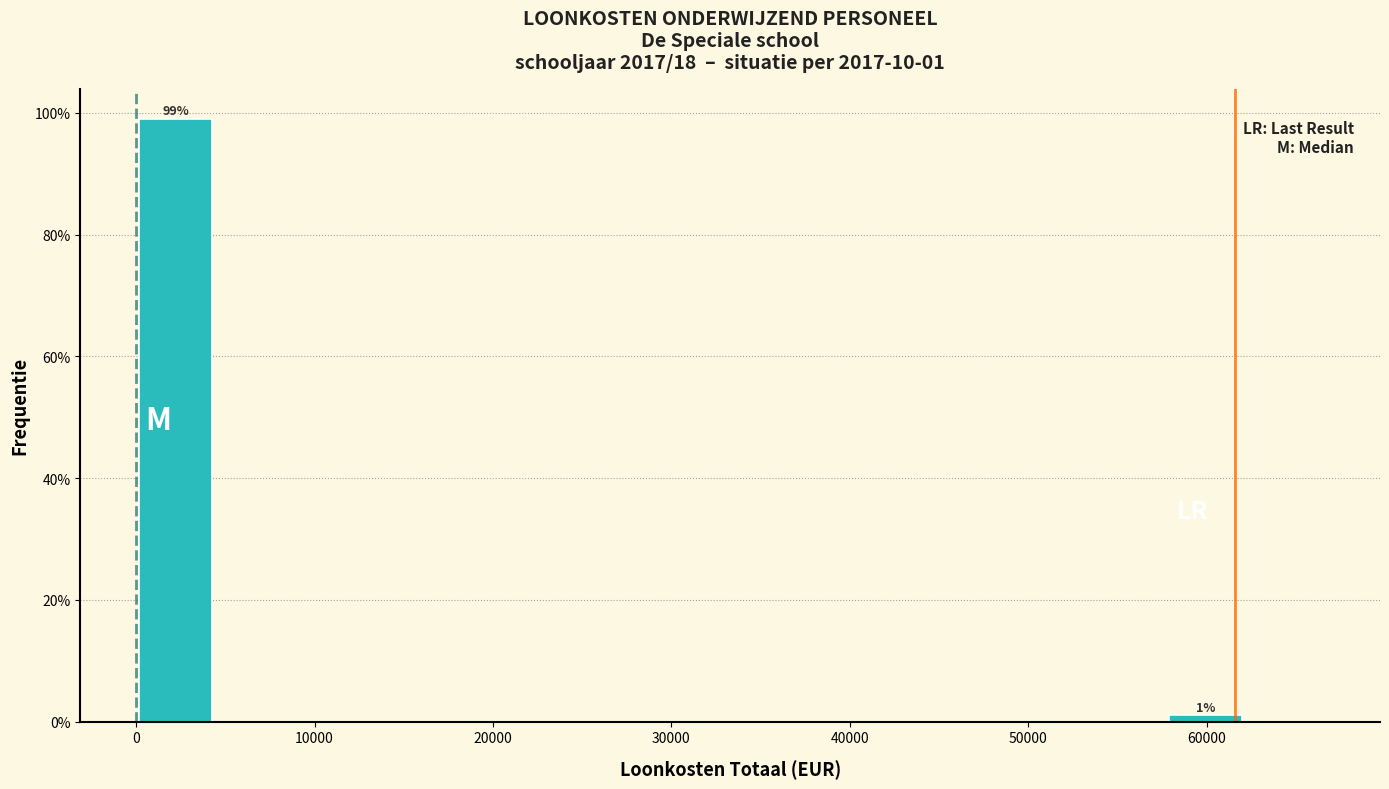

Over which range of the x-axis is the bar tallest?

0 to 4000